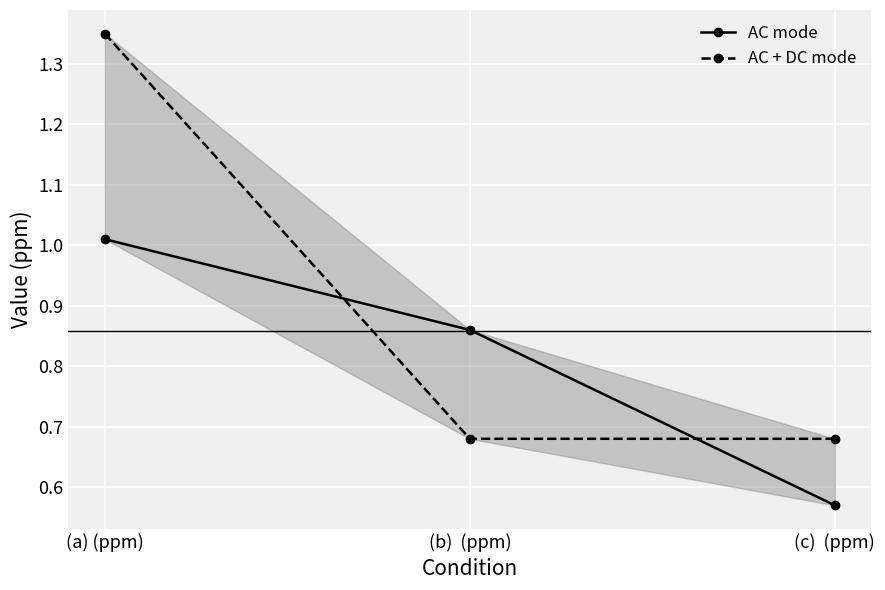

At how many categories does at least one series exceed 1?

1